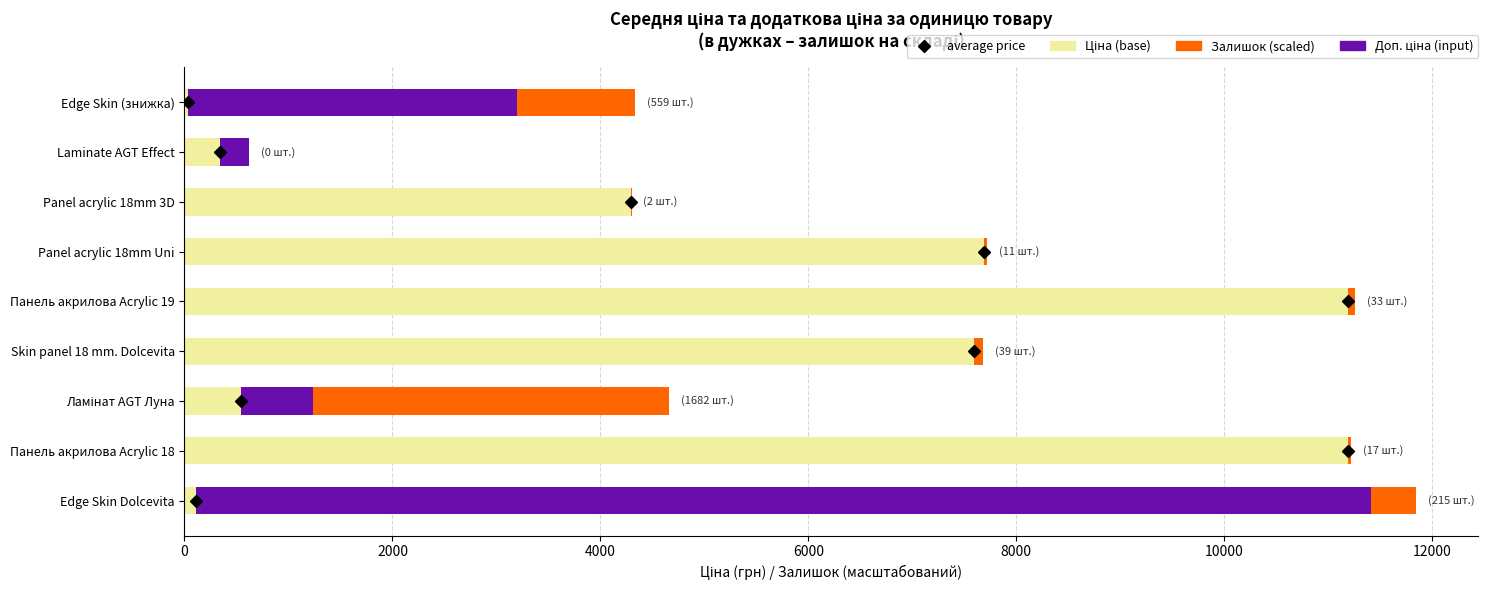

What is the total value across all series at Laminate AGT Effect?

623.0